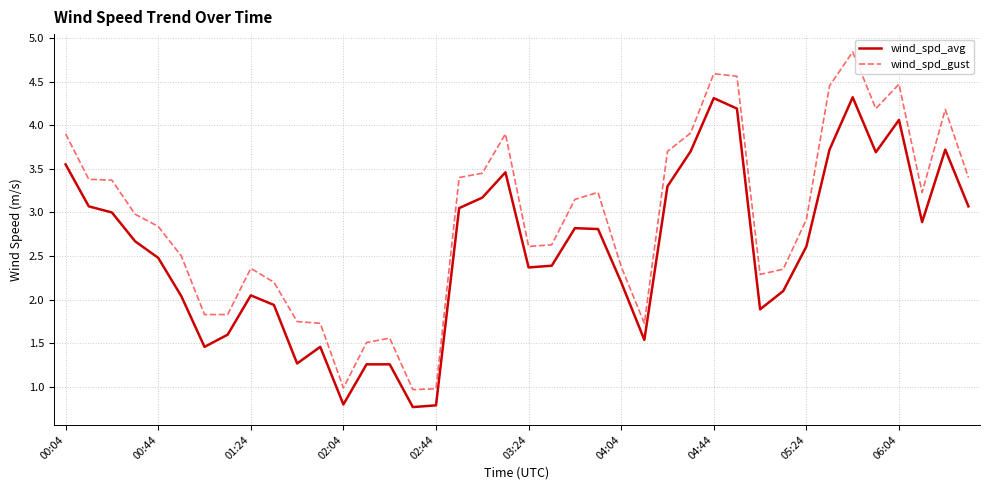

Rank the series by their average value, from highest to lowest.

wind_spd_gust, wind_spd_avg